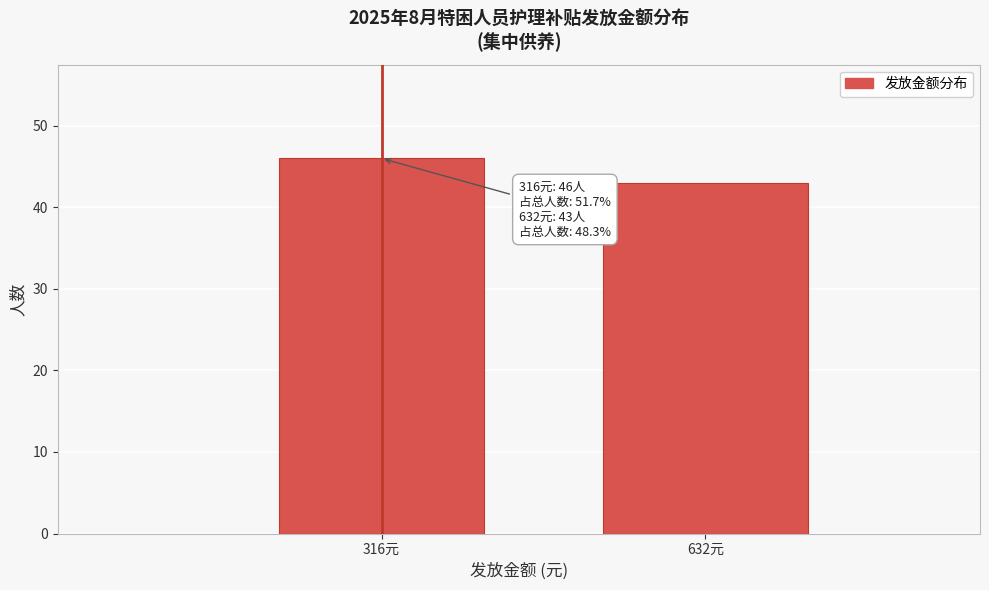

Reading right to left, extract all data points from this chart.

43	46